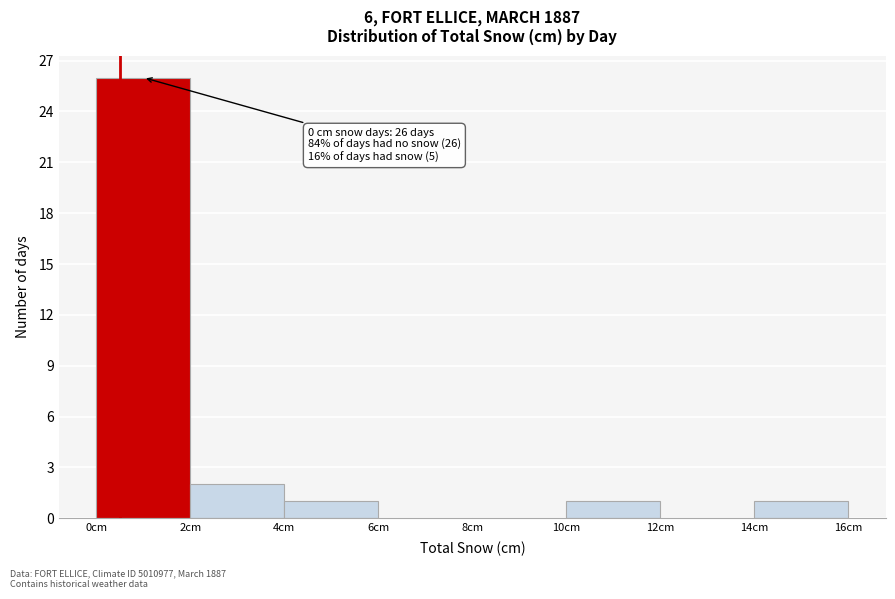

Over which range of the x-axis is the bar tallest?

0 to 2